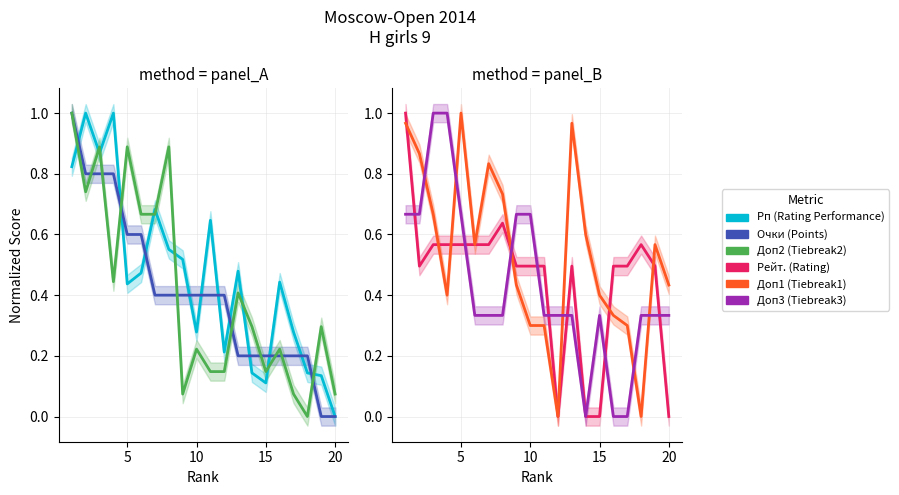

Which label corresponds to the smallest value in the chart?

20